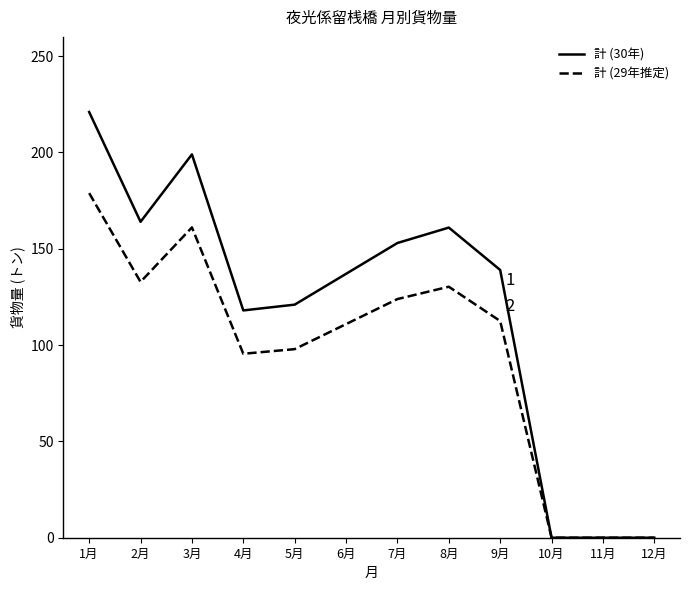

What position from the right is 3月?

10